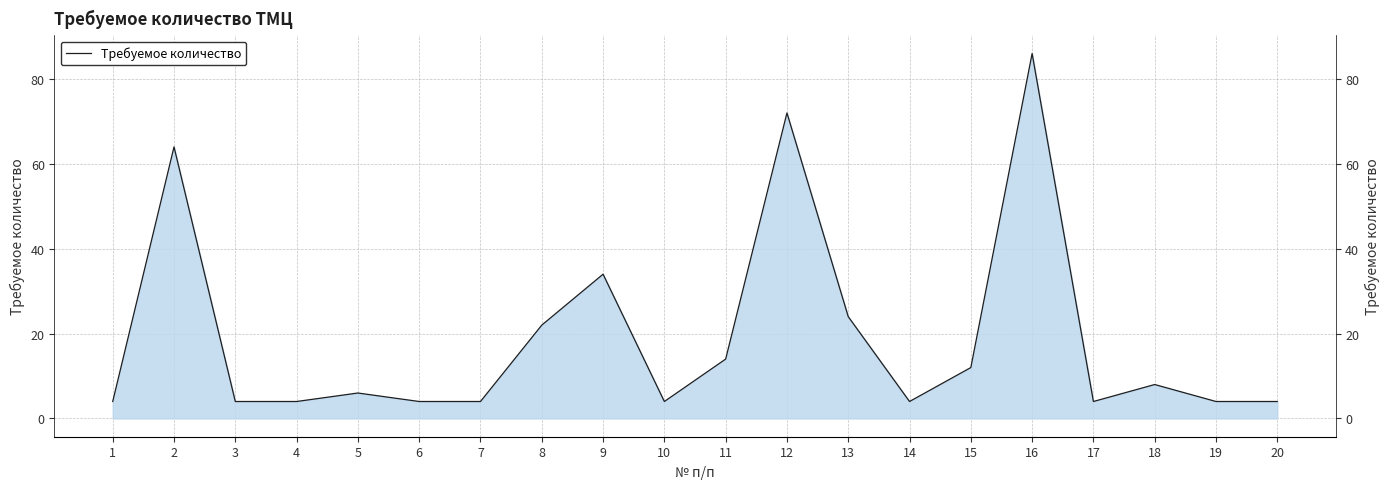

What is the maximum value shown in the chart?

86